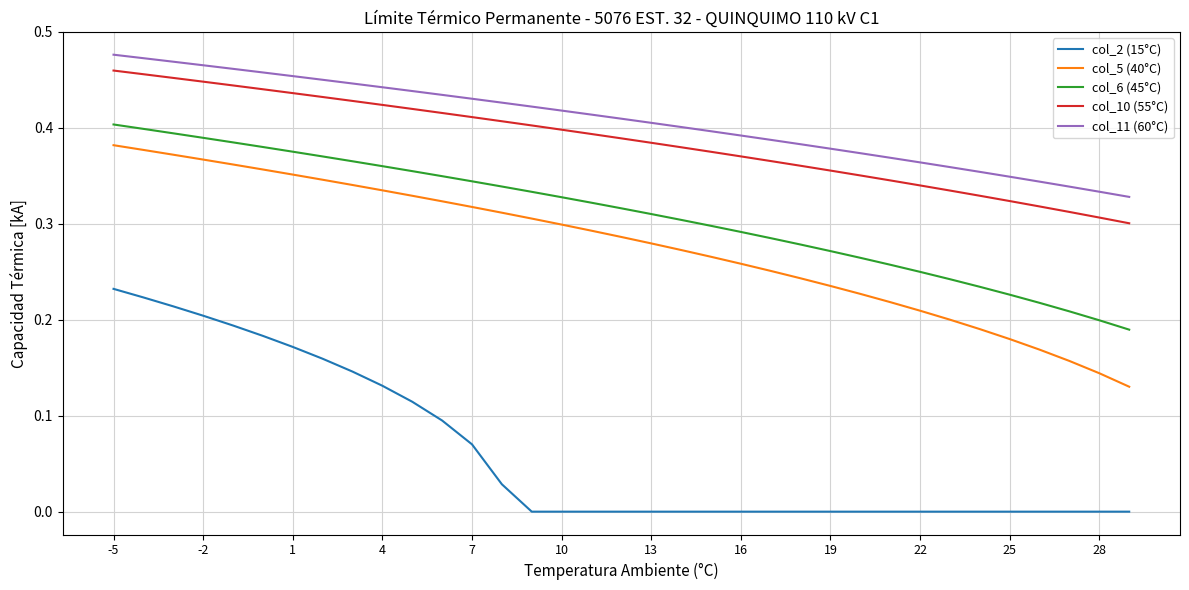

How many lines are shown in the chart?

5